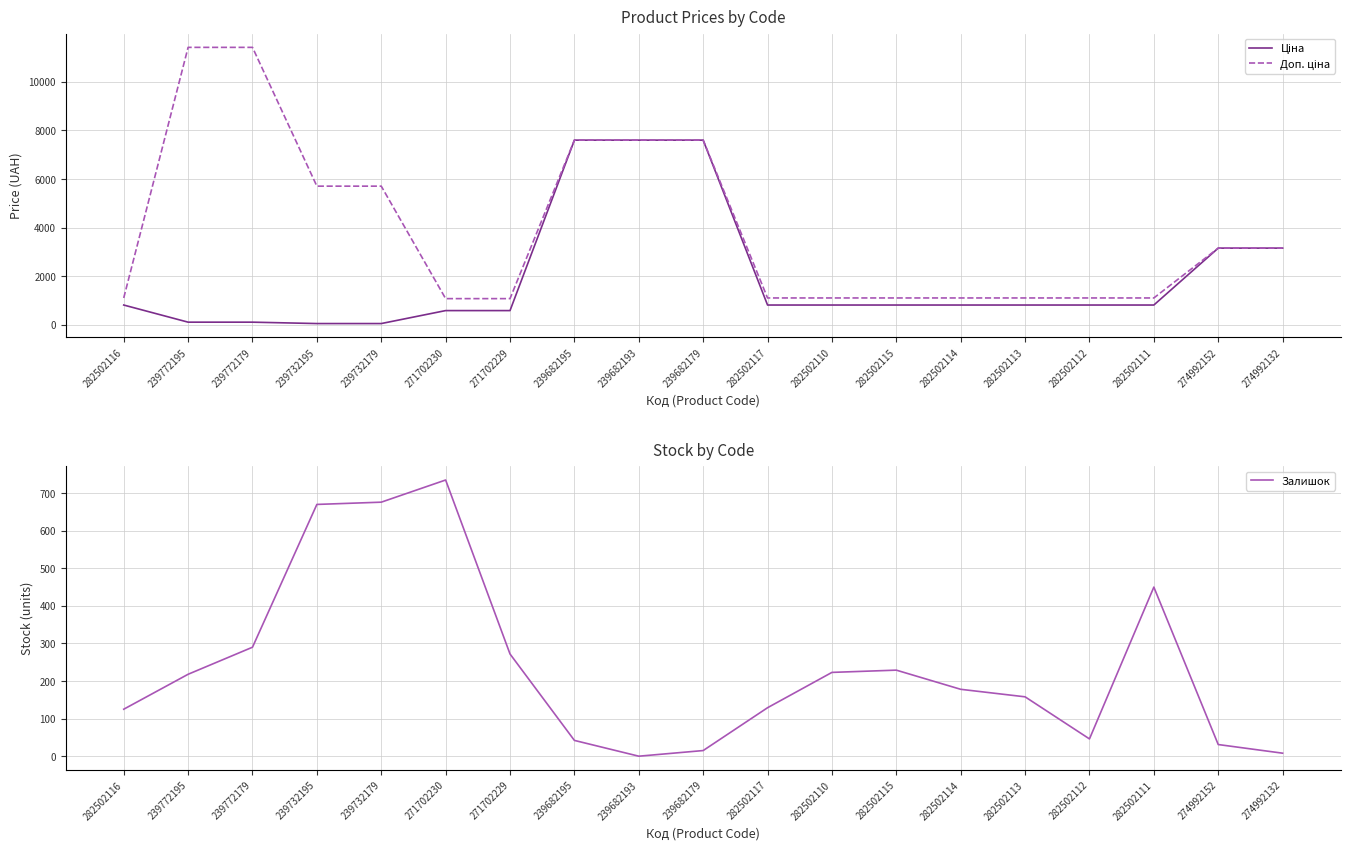

Reading left to right, what are all the values shown in this chart?

Ціна: 818.5	114.1	114.1	57.0	57.0	589.9	589.9	7596.5	7596.5	7596.5	818.5	818.5	818.5	818.5	818.5	818.5	818.5	3157.9	3157.9
Доп. ціна: 1109.2	11410.0	11410.0	5705.0	5705.0	1081.7	1081.7	7596.5	7596.5	7596.5	1109.2	1109.2	1109.2	1109.2	1109.2	1109.2	1109.2	3158.0	3158.0
Залишок: 125.0	218.0	290.0	670.0	676.0	735.0	272.0	42.0	0.0	15.0	129.0	223.0	229.0	178.0	158.0	46.0	450.0	31.0	8.0